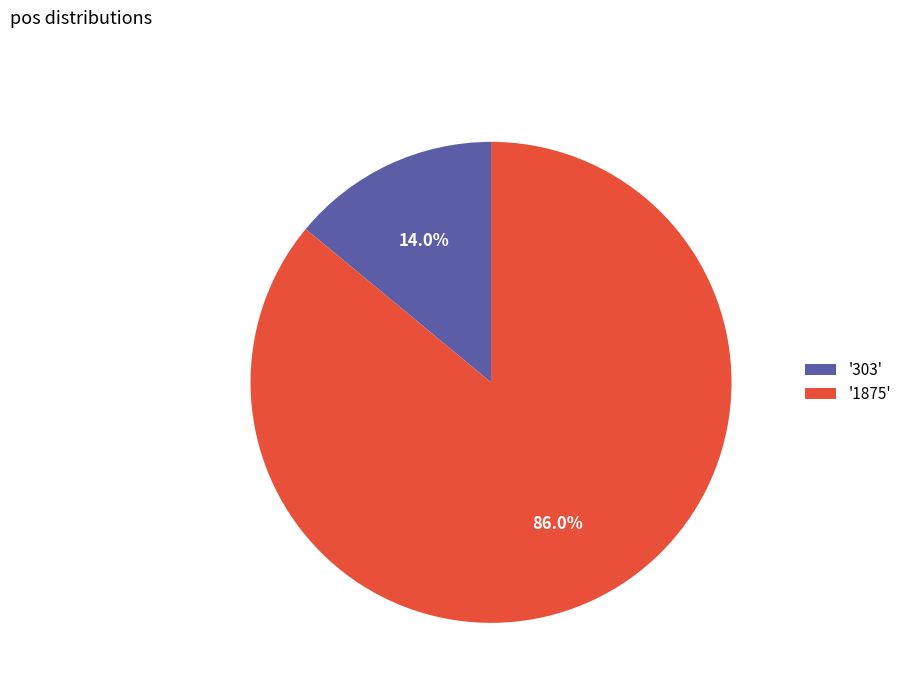

Is there any slice that represents more than half of the pie?

Yes